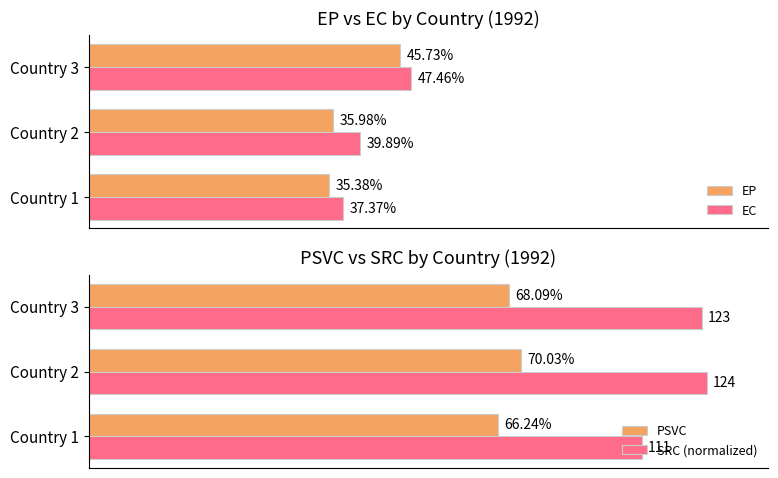

The value of SRC (normalized) at Country 2 is 1.5. True or false?

False